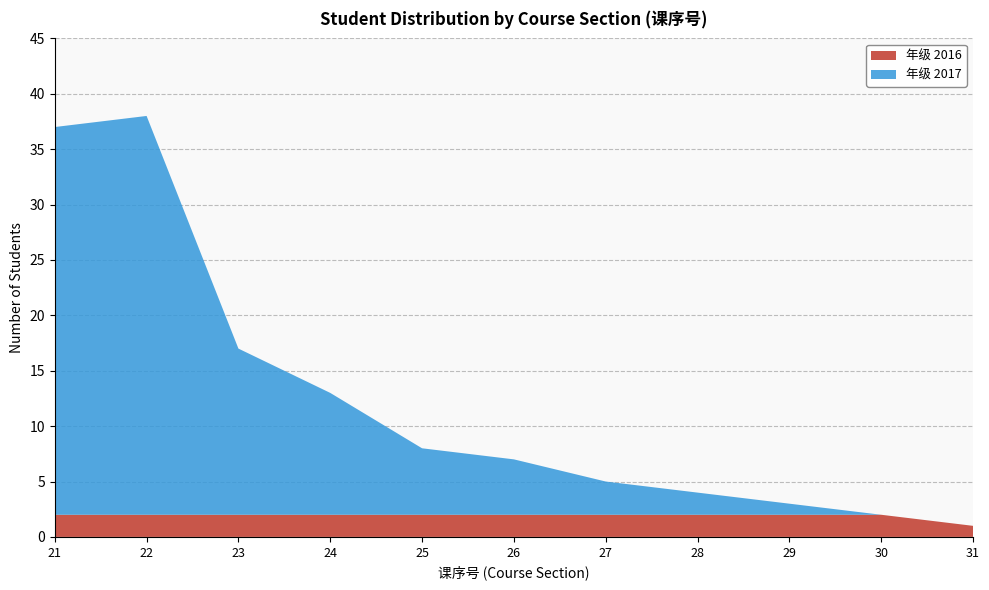

What is the average value of the 年级_2017 series?

10